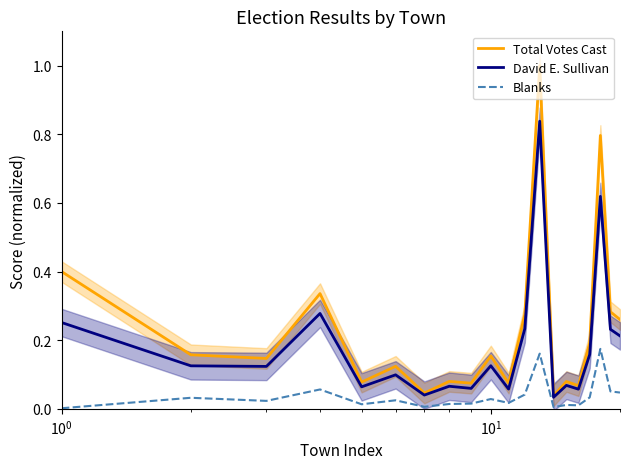

True or false: David E. Sullivan and Blanks cross at least once.

False